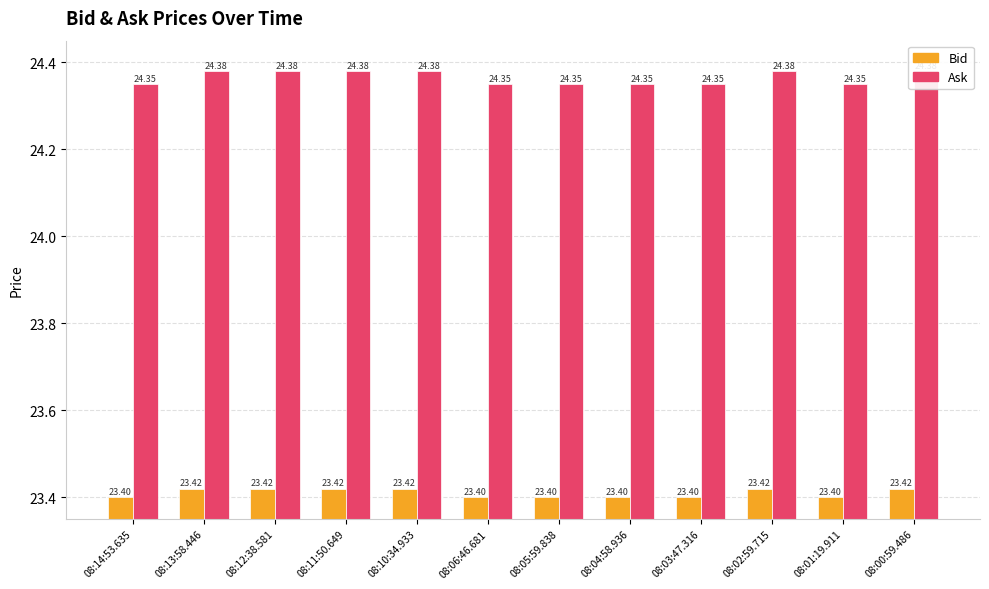

Between 08:05:59.838 and 08:01:19.911, which series saw the biggest shift?

Bid